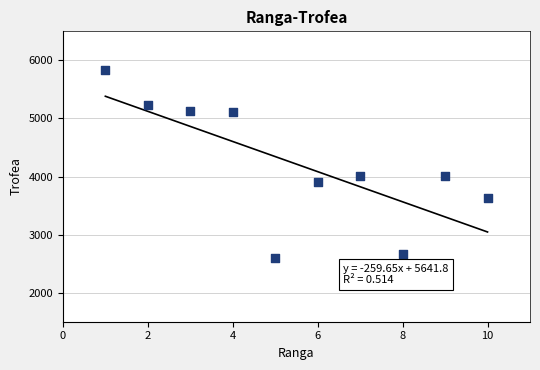

What is the average X value?

6